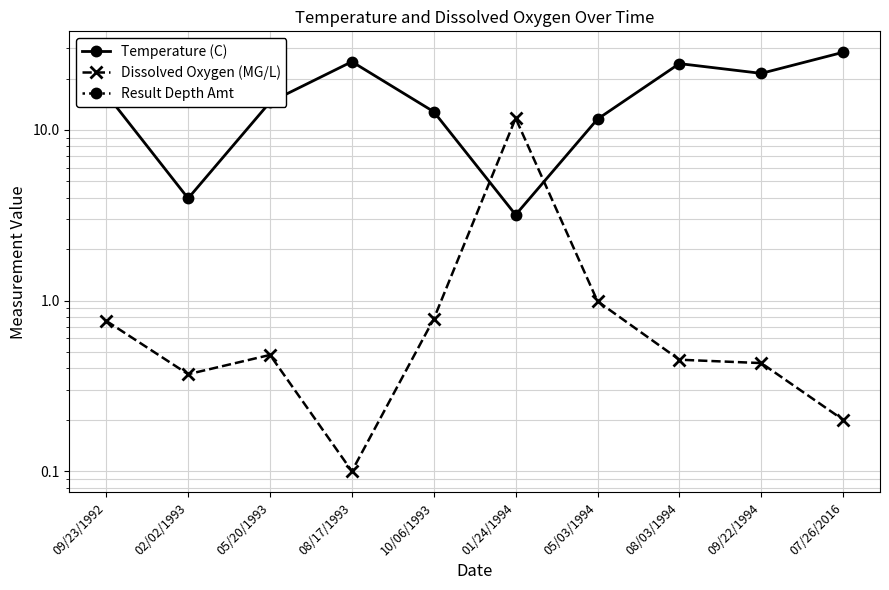

Reading left to right, what are all the values shown in this chart?

Temperature (C): 16.2	4.0	14.5	25.1	12.8	3.2	11.6	24.5	21.4	28.5
Dissolved Oxygen (MG/L): 0.8	0.4	0.5	0.1	0.8	11.7	1.0	0.5	0.4	0.2
Result Depth Amt: 0.0	0.0	0.0	0.0	0.0	0.0	0.0	0.0	0.0	0.0